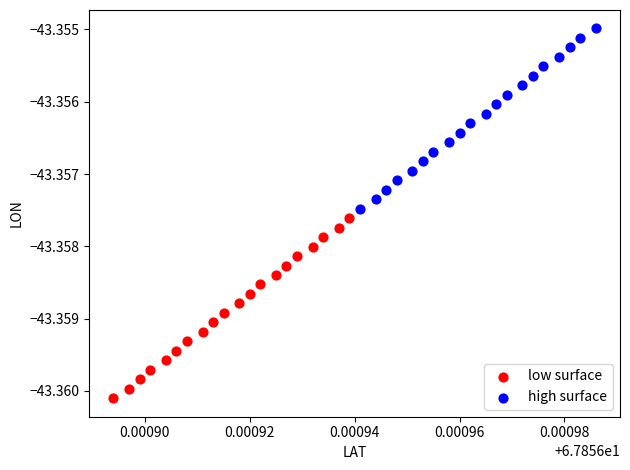

Which series contains the highest Y value?

high surface